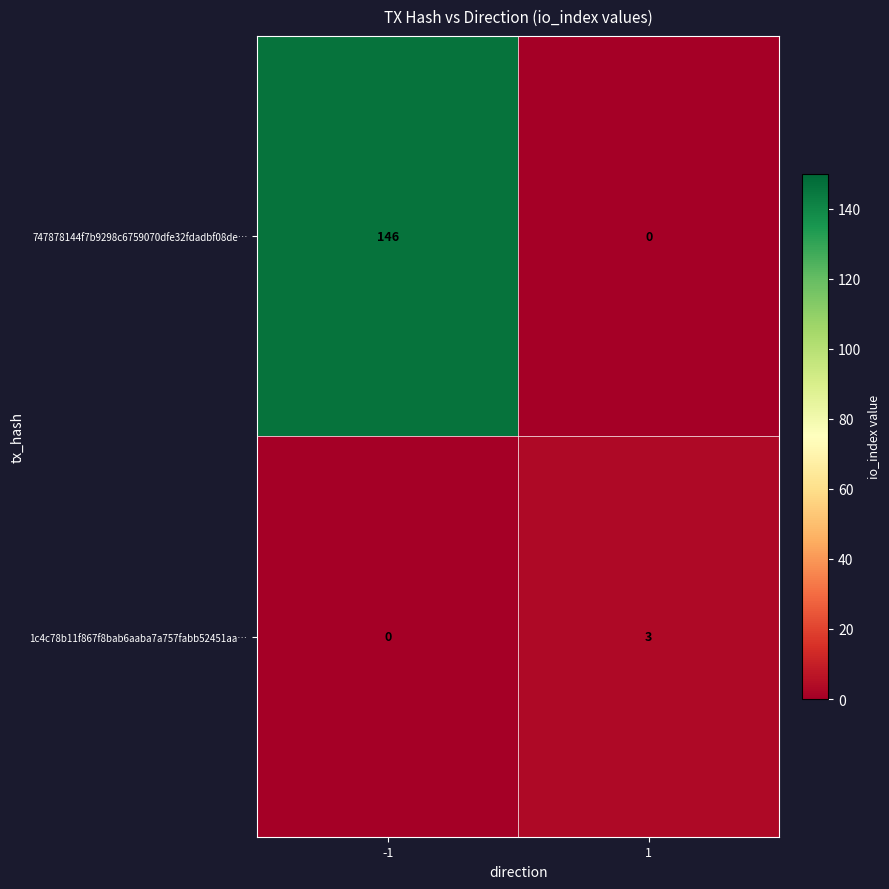

Reading right to left, what are all the values shown in this chart?

747878144f7b9298c6759070dfe32fdadbf08de…: 1=0	-1=146
1c4c78b11f867f8bab6aaba7a757fabb52451aa…: 1=3	-1=0